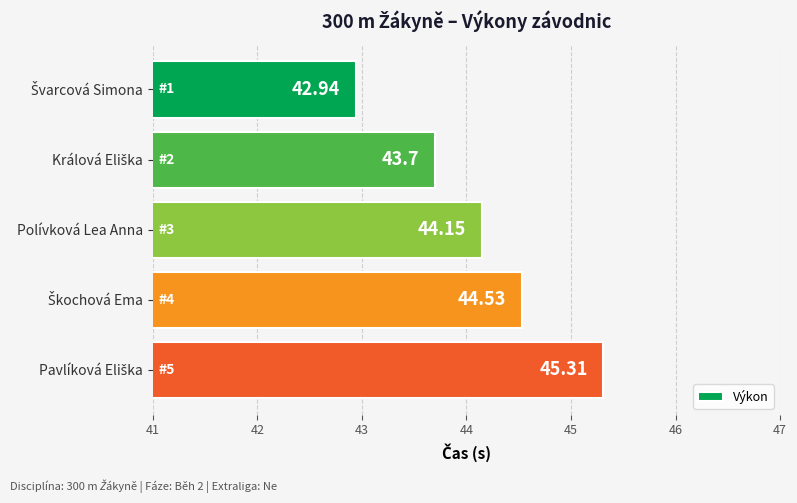

What is the difference between the second highest and minimum values?

1.6